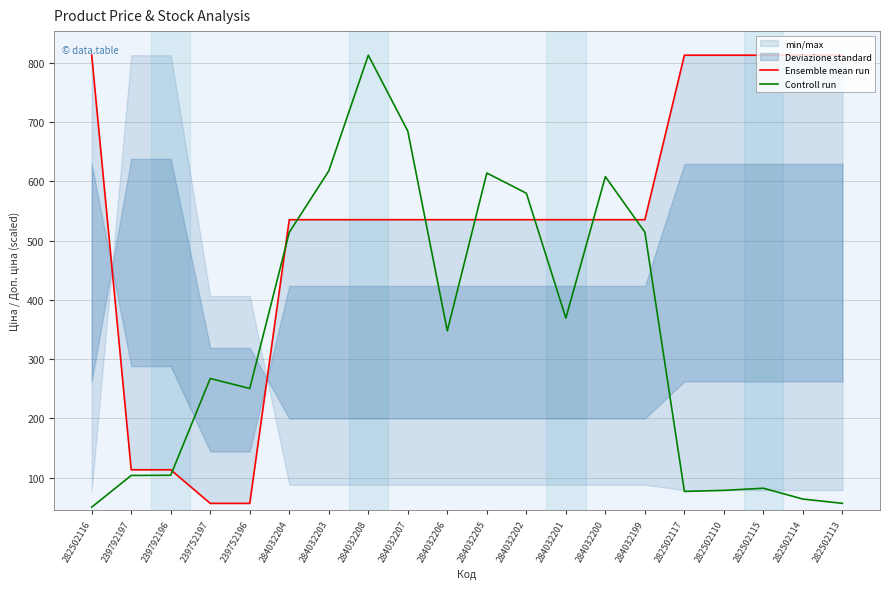

After their last crossing, which series has the higher values: Ensemble mean run or Controll run?

Ensemble mean run